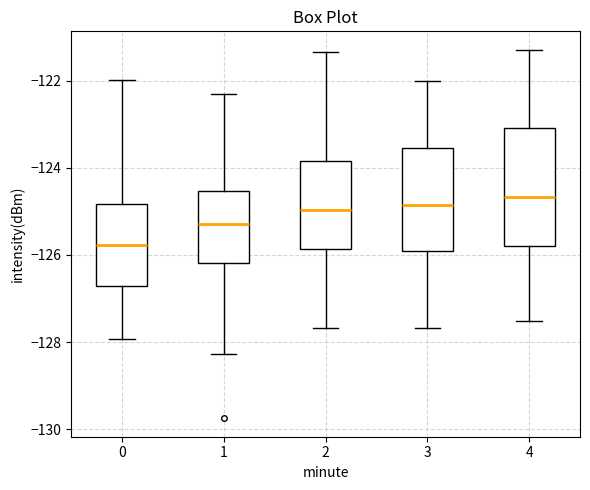

Reading left to right, transcribe this box plot: for each box, give where its median line is, the range the box spans, and where its two whiskers end, as read against the y-axis. The values are not printed on the chart, so give them approximately, as read against the axis.

0: median -125.8, box -126.8 to -124.8, whiskers -128.0 to -122.0
1: median -125.2, box -126.2 to -124.6, whiskers -128.2 to -122.2
2: median -125.0, box -125.8 to -123.8, whiskers -127.6 to -121.4
3: median -124.8, box -125.8 to -123.6, whiskers -127.6 to -122.0
4: median -124.6, box -125.8 to -123.0, whiskers -127.6 to -121.2